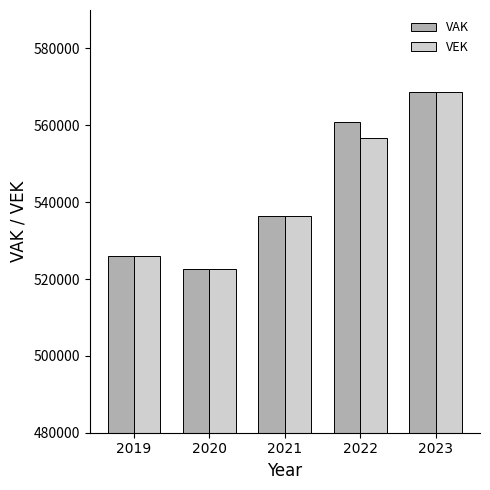

At which category is the sum across all series the highest?

2023